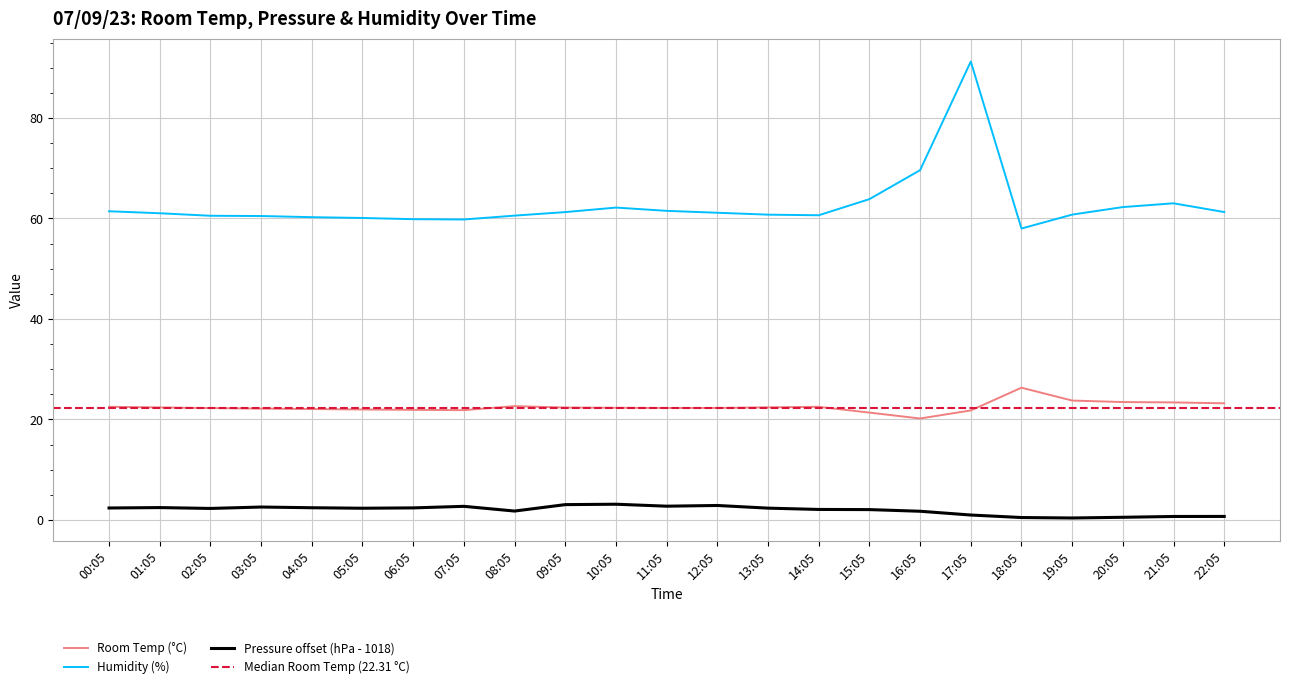

Where is the first local maximum for Pressure?

01:05